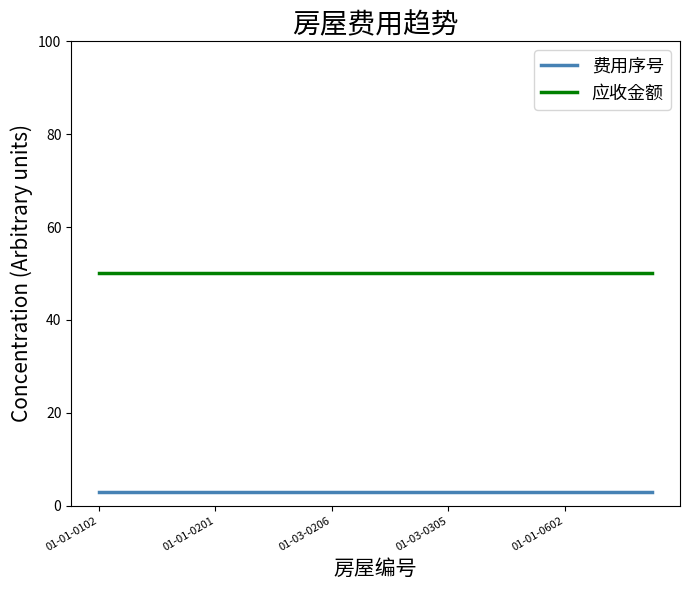

What is the minimum value for 费用序号?

3